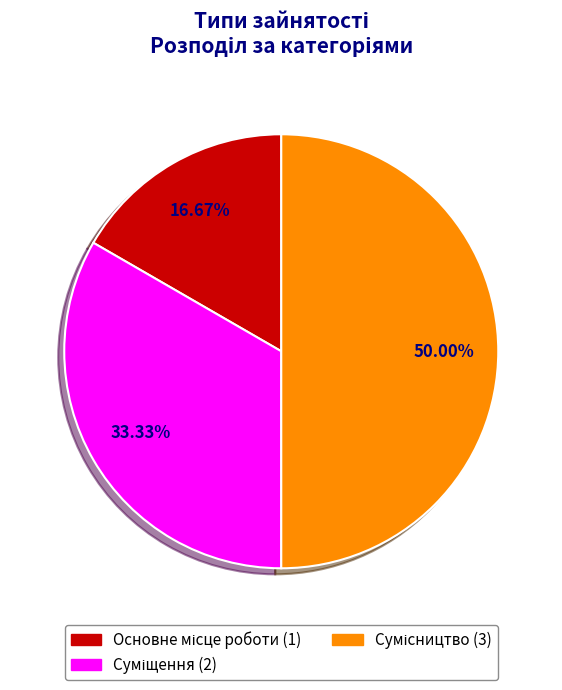

True or false: Сумісництво accounts for 44% of the total.

False